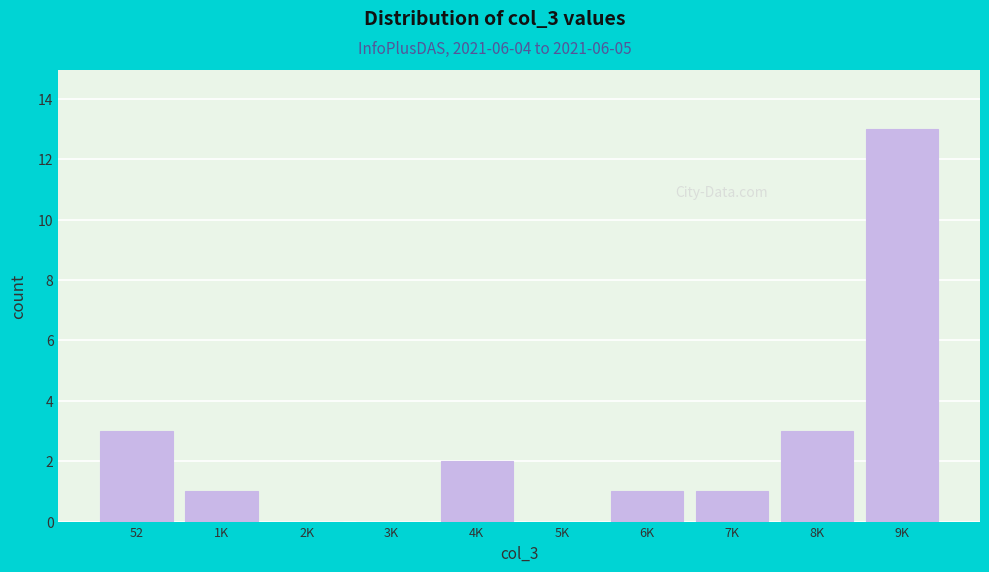

Reading left to right, what are all the values shown in this chart?

52=3	1K=1	2K=0	3K=0	4K=2	5K=0	6K=1	7K=1	8K=3	9K=13